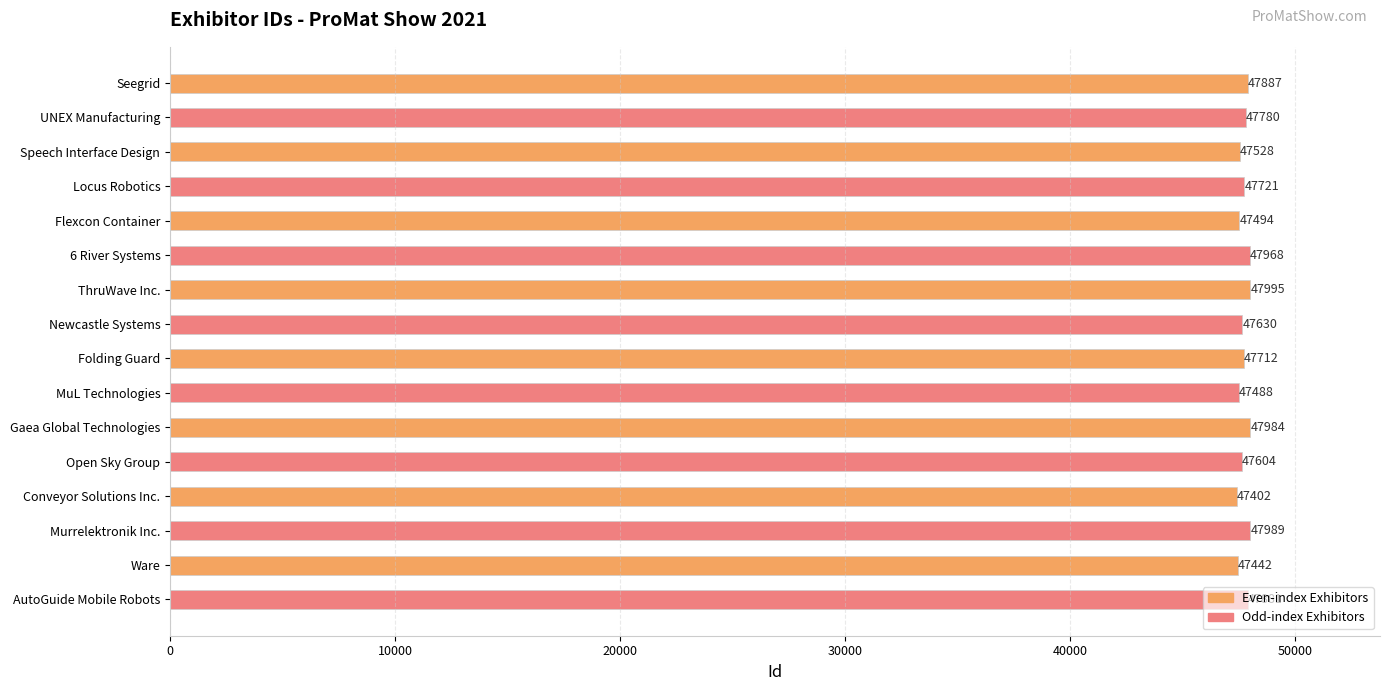

What is the smallest value displayed?

47402